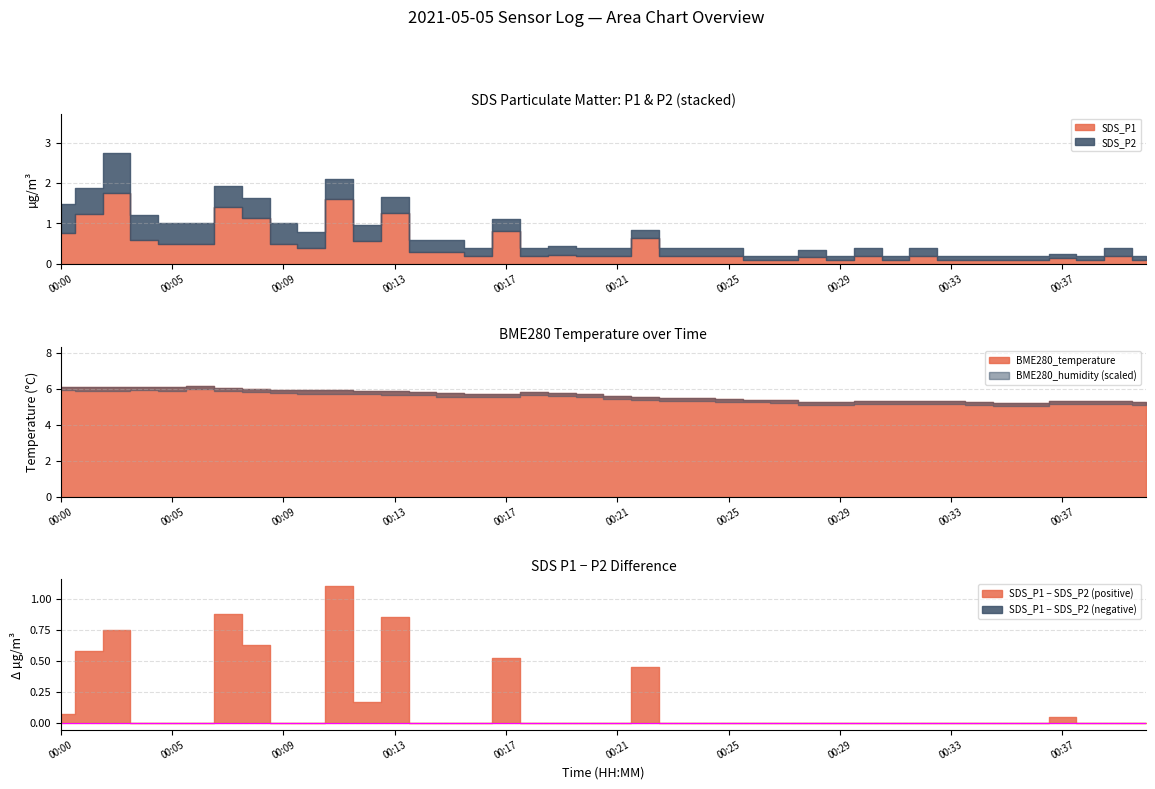

How many categories are shown in the chart?

40